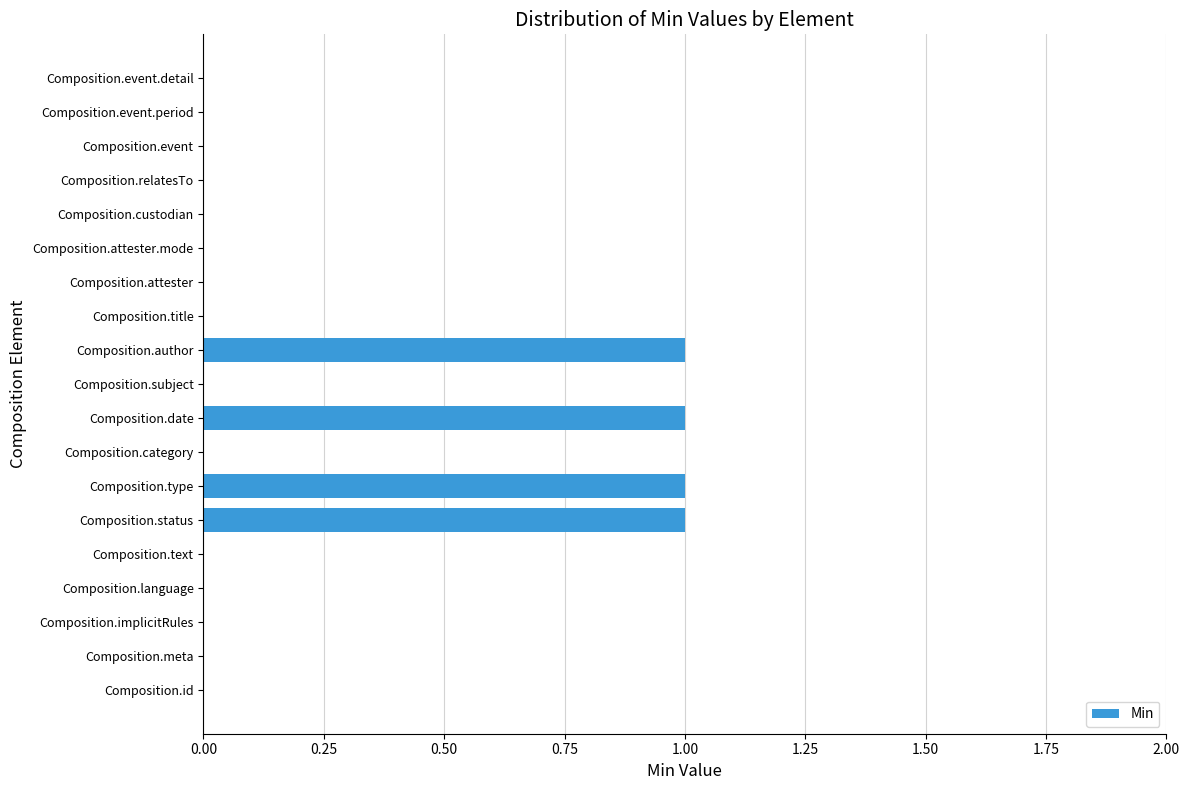

Reading top to bottom, transcribe all the data shown in this chart.

Composition.event.detail=0	Composition.event.period=0	Composition.event=0	Composition.relatesTo=0	Composition.custodian=0	Composition.attester.mode=0	Composition.attester=0	Composition.title=0	Composition.author=1	Composition.subject=0	Composition.date=1	Composition.category=0	Composition.type=1	Composition.status=1	Composition.text=0	Composition.language=0	Composition.implicitRules=0	Composition.meta=0	Composition.id=0